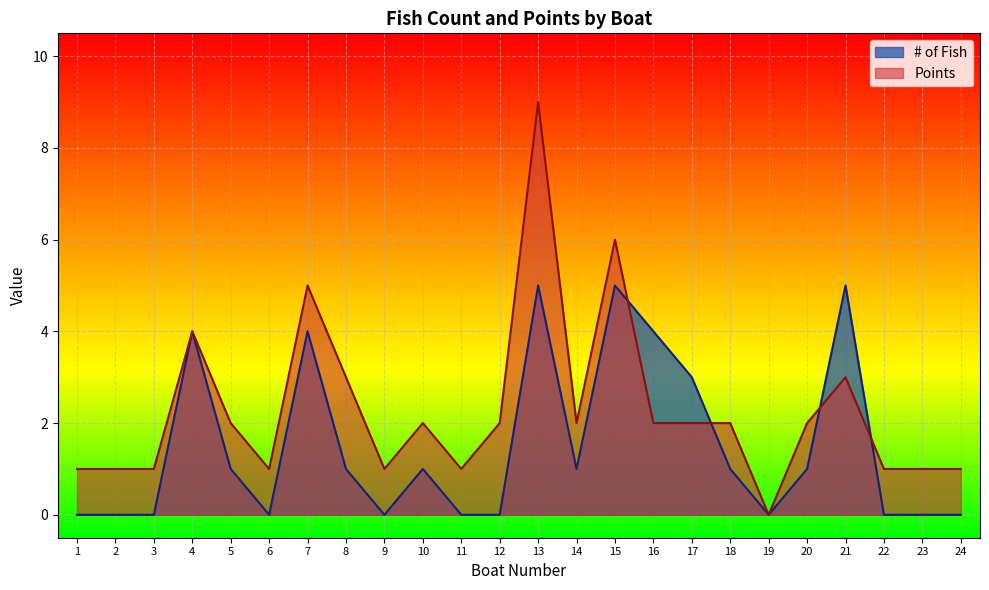

What are all the series names shown in the legend?

# of Fish, Points